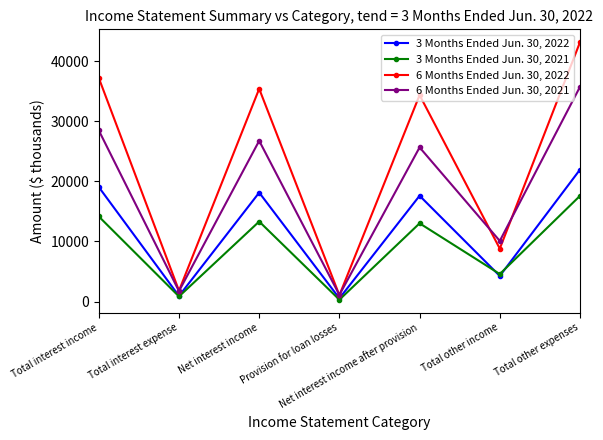

What is the minimum value for 6 Months Ended Jun. 30, 2022?

1050